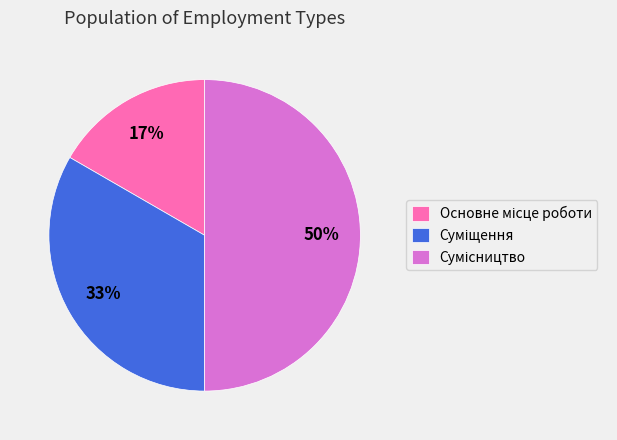

To the nearest percent, what is the difference between the largest and smallest slice percentages?

33%